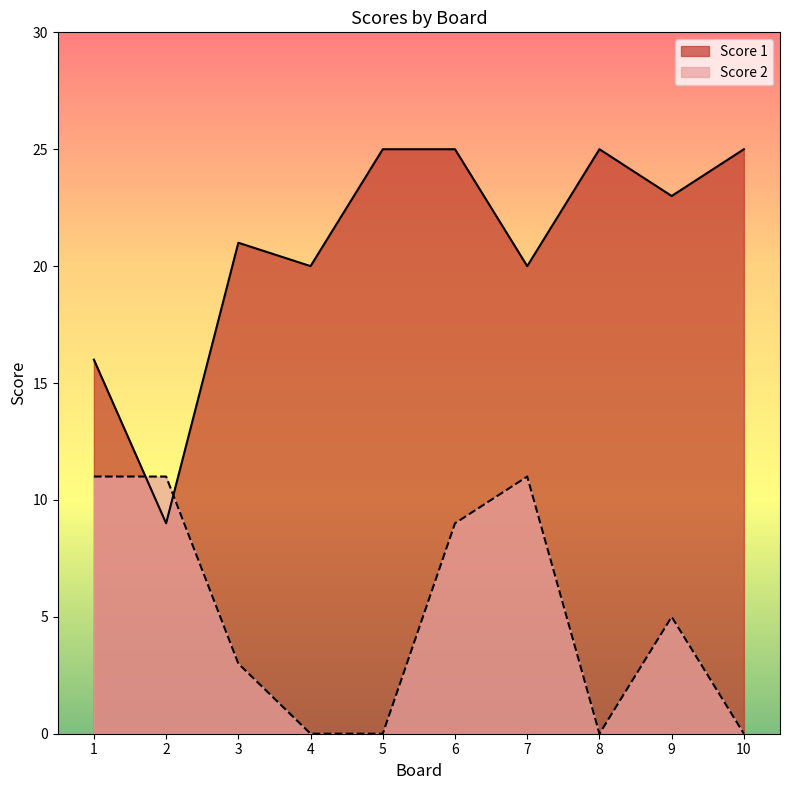

How many times do Score 2 and Score 1 cross each other?

2